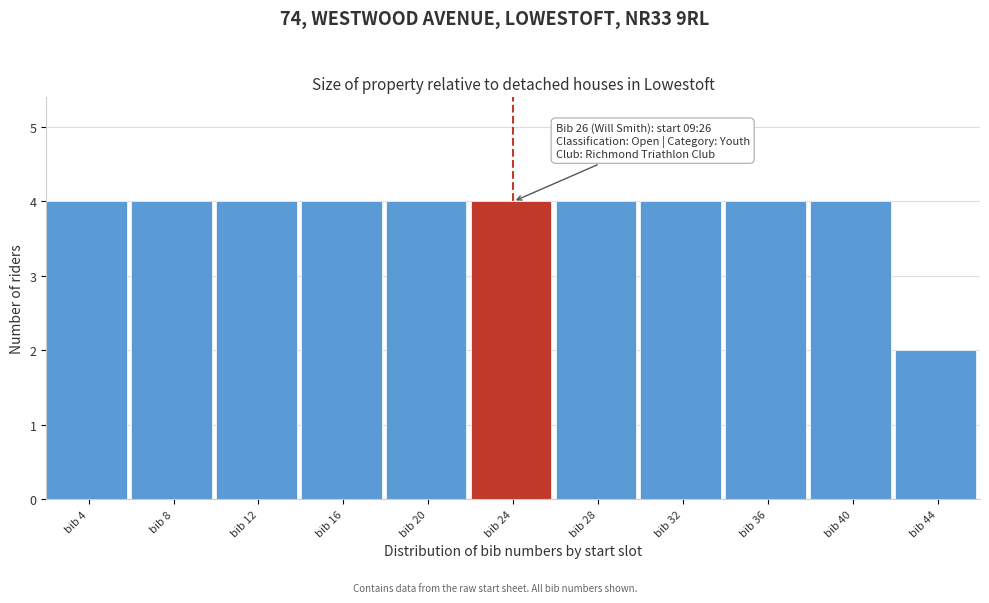

Reading right to left, extract all data points from this chart.

2	4	4	4	4	4	4	4	4	4	4